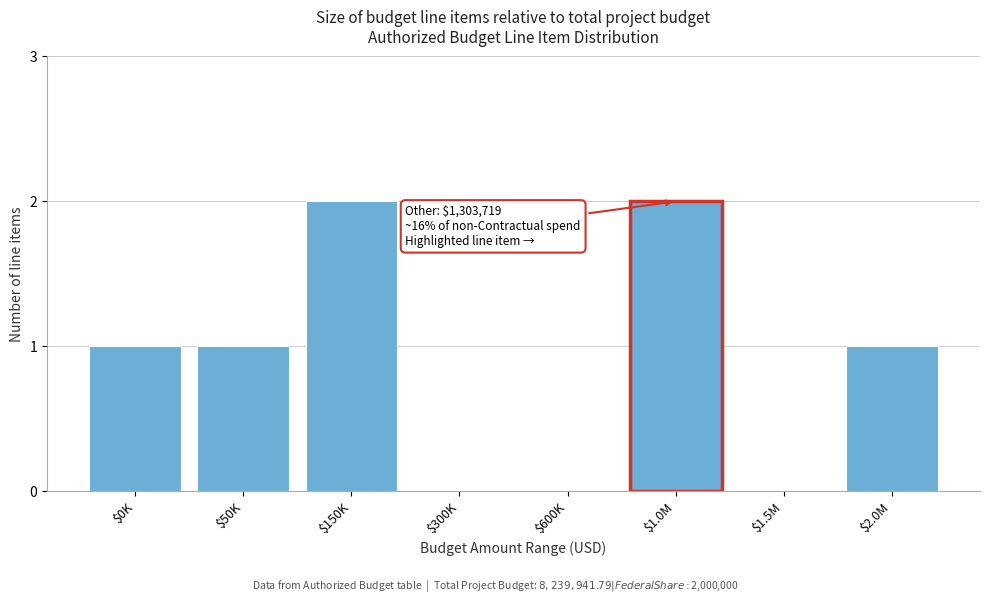

The value at $0K is 0. True or false?

False